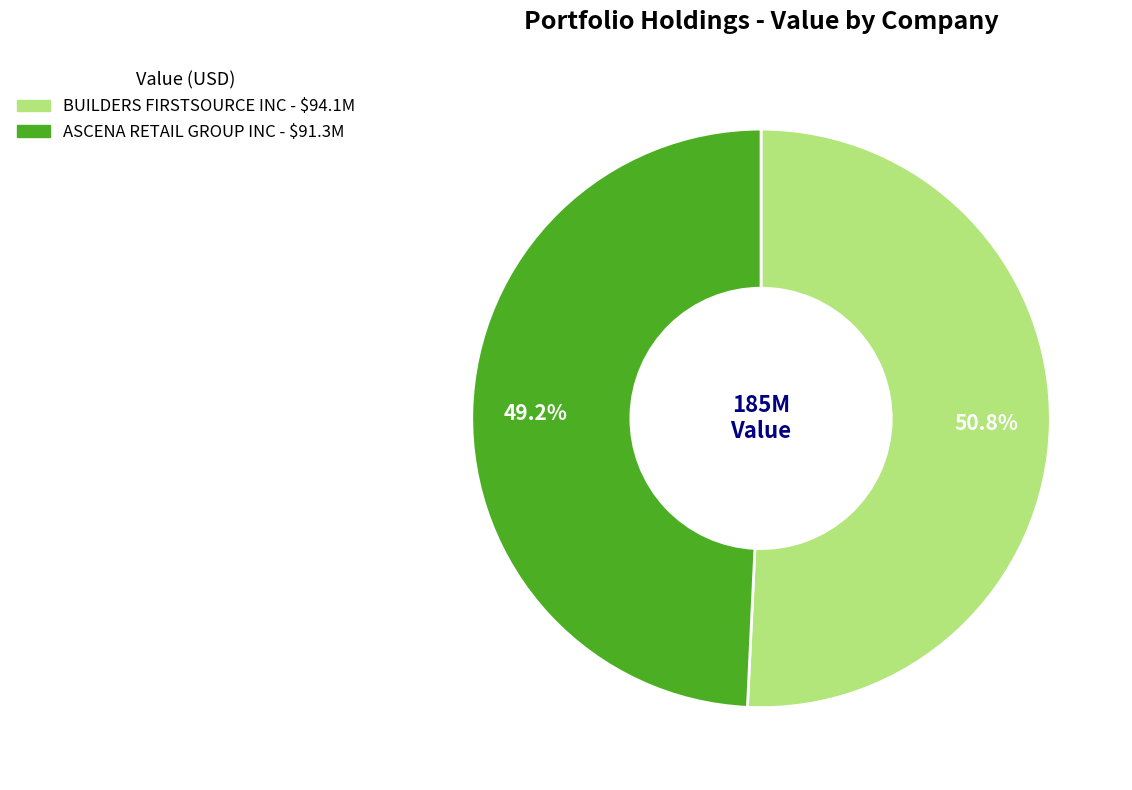

Which has a higher value, ASCENA RETAIL GROUP INC or BUILDERS FIRSTSOURCE INC?

BUILDERS FIRSTSOURCE INC